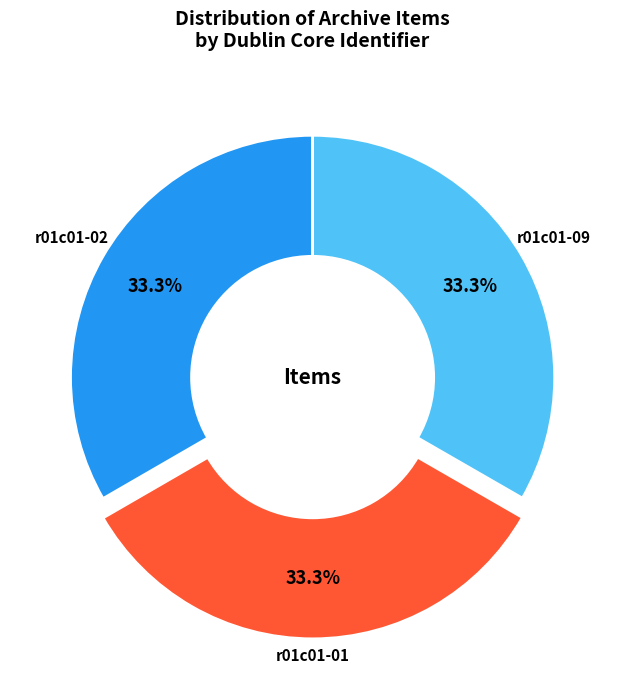

How many segments does this pie chart have?

3